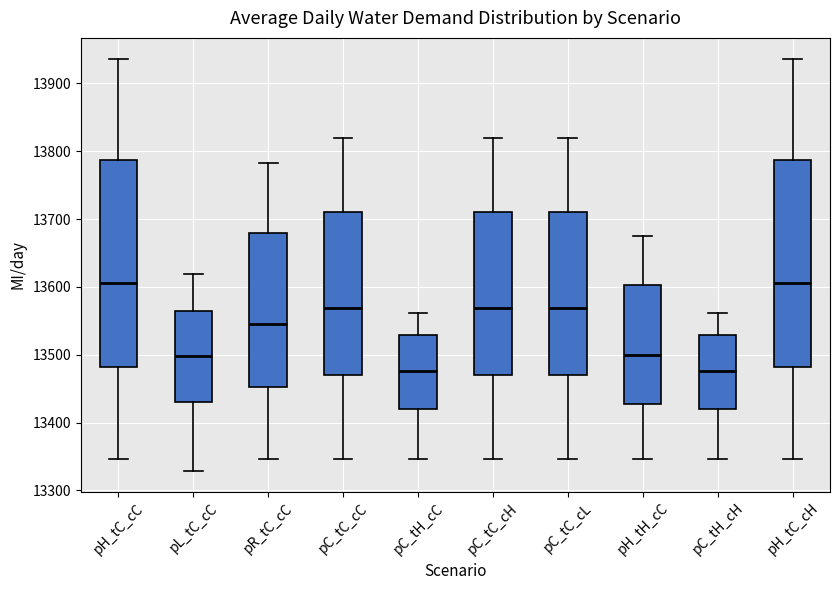

Reading left to right, transcribe this box plot: for each box, give where its median line is, the range the box spans, and where its two whiskers end, as read against the y-axis. The values are not printed on the chart, so give them approximately, as read against the axis.

pH_tC_cC: median 13610, box 13480 to 13790, whiskers 13350 to 13940
pL_tC_cC: median 13500, box 13430 to 13570, whiskers 13330 to 13620
pR_tC_cC: median 13550, box 13450 to 13680, whiskers 13350 to 13780
pC_tC_cC: median 13570, box 13470 to 13710, whiskers 13350 to 13820
pC_tH_cC: median 13480, box 13420 to 13530, whiskers 13350 to 13560
pC_tC_cH: median 13570, box 13470 to 13710, whiskers 13350 to 13820
pC_tC_cL: median 13570, box 13470 to 13710, whiskers 13350 to 13820
pH_tH_cC: median 13500, box 13430 to 13600, whiskers 13350 to 13680
pC_tH_cH: median 13480, box 13420 to 13530, whiskers 13350 to 13560
pH_tC_cH: median 13610, box 13480 to 13790, whiskers 13350 to 13940